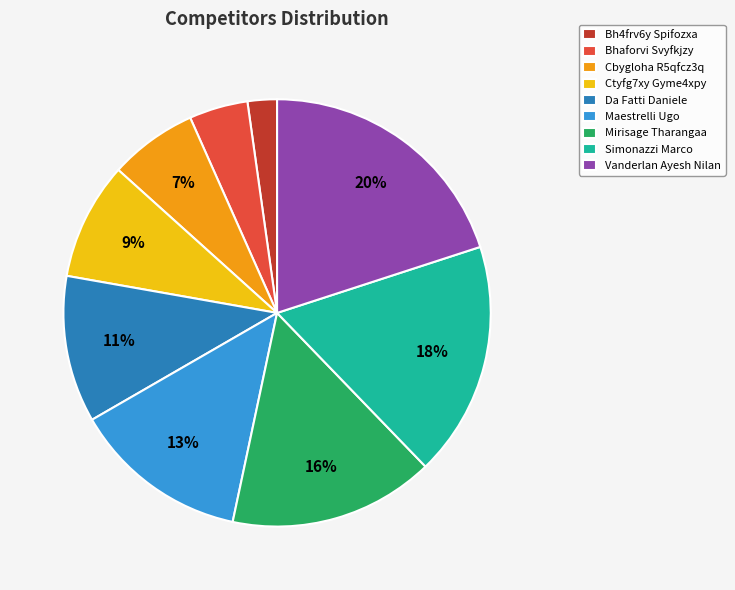

Do Maestrelli Ugo and Ctyfg7xy Gyme4xpy together represent more than half of the pie?

No